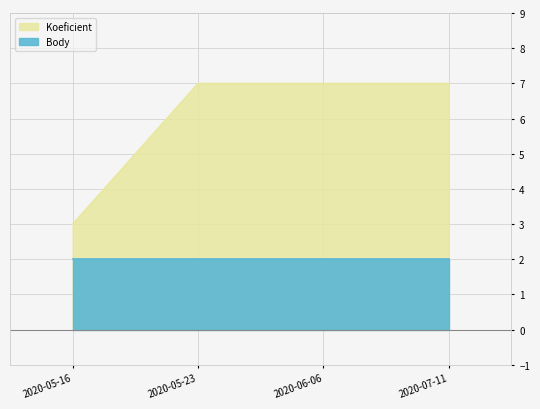

What is the maximum value shown in the chart?

7